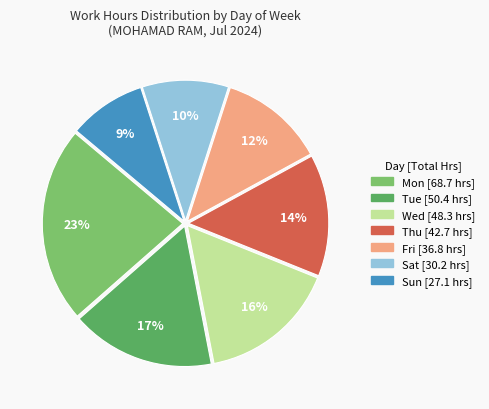

Count the number of slices in the pie.

7